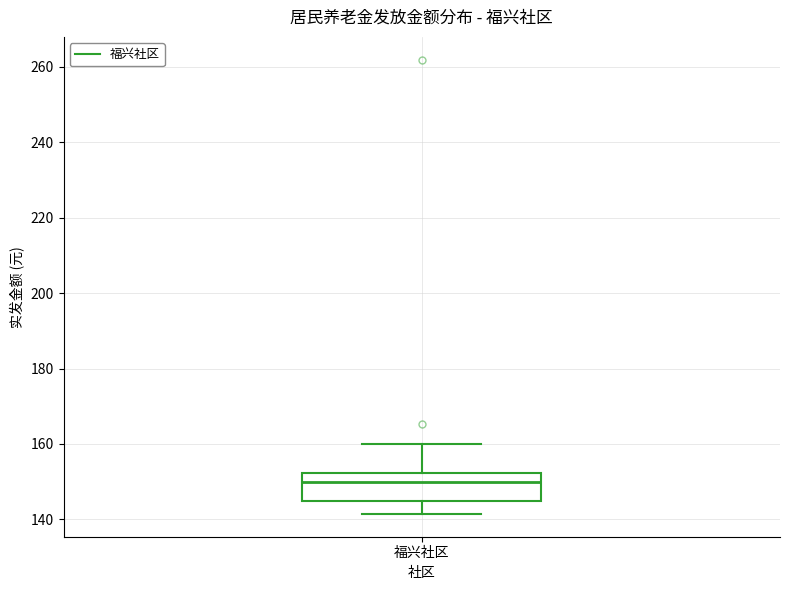

Read this box plot against the y-axis: the position of the median line, the range covered by the box, and the ends of both whiskers. The values are not printed on the chart, so give them approximately, as read against the axis.

median 150, box 144 to 152, whiskers 142 to 160